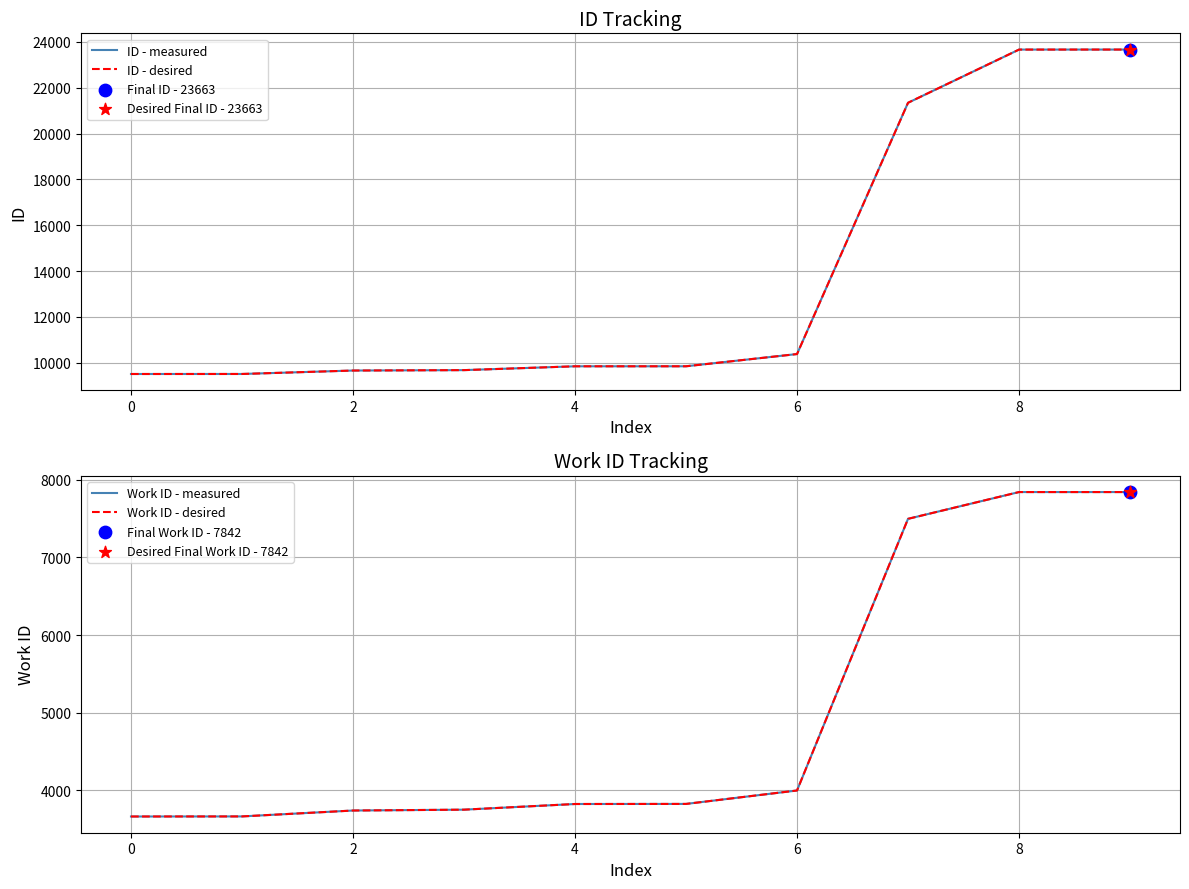

Which series has the largest Y range (max minus min)?

ID - measured